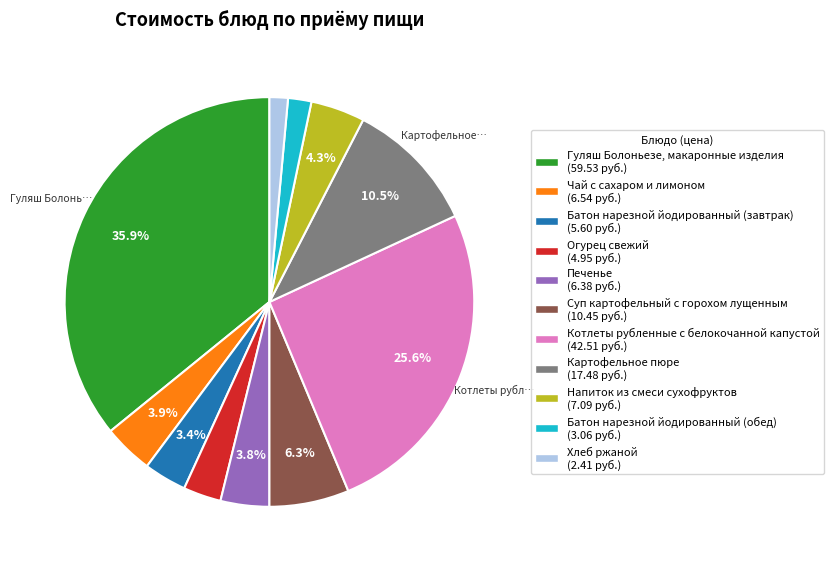

To the nearest percent, what portion does Батон нарезной йодированный (обед) represent?

2%